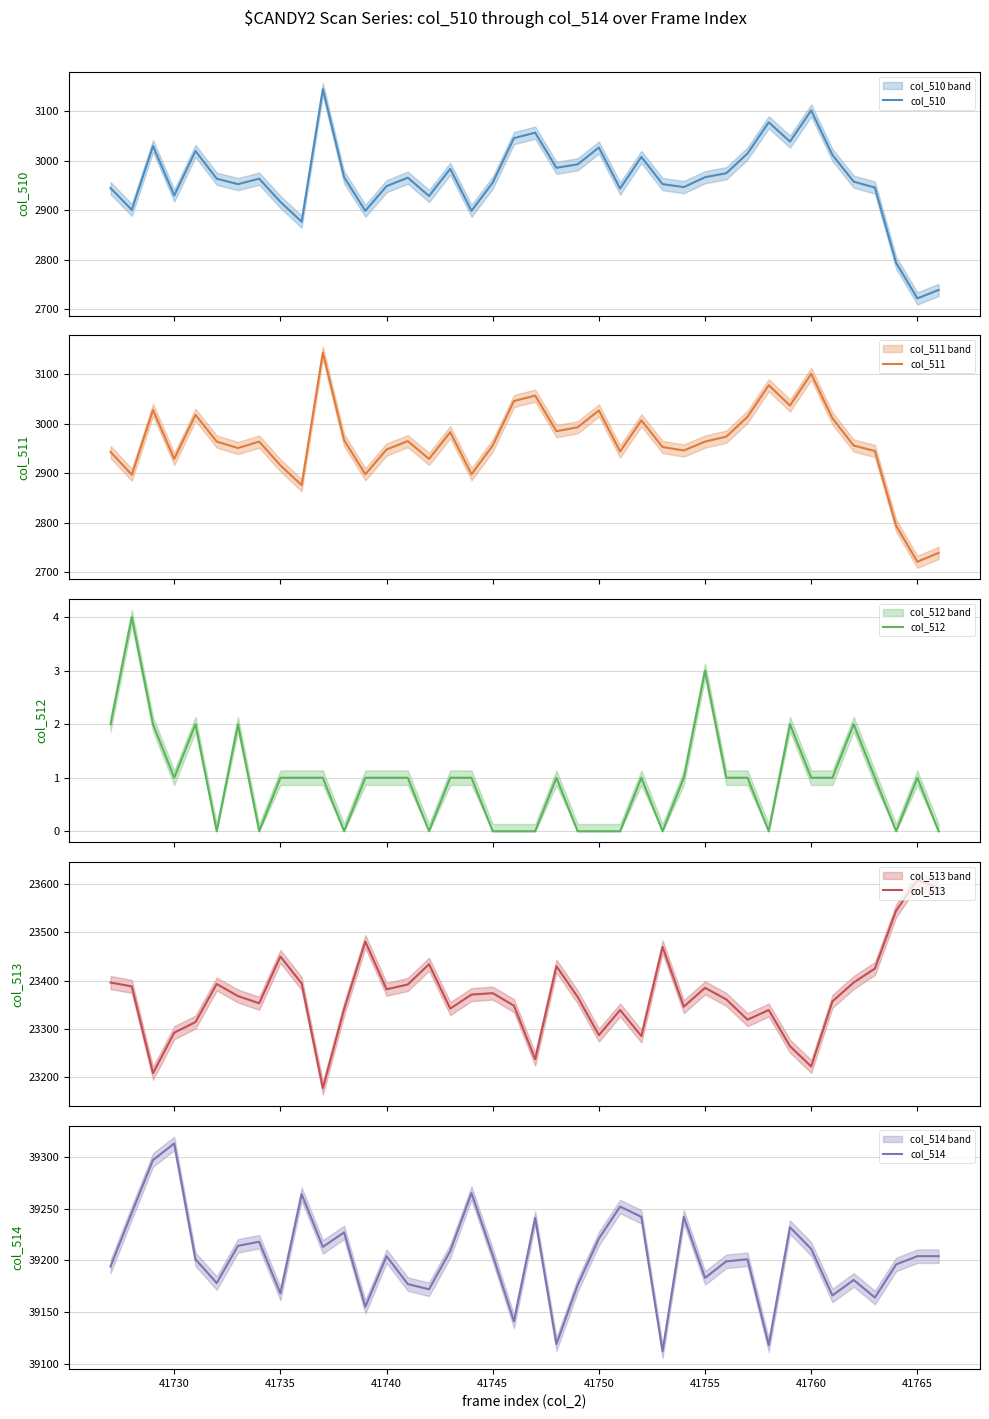

The value of col_511 at 41765 is 4625. True or false?

False